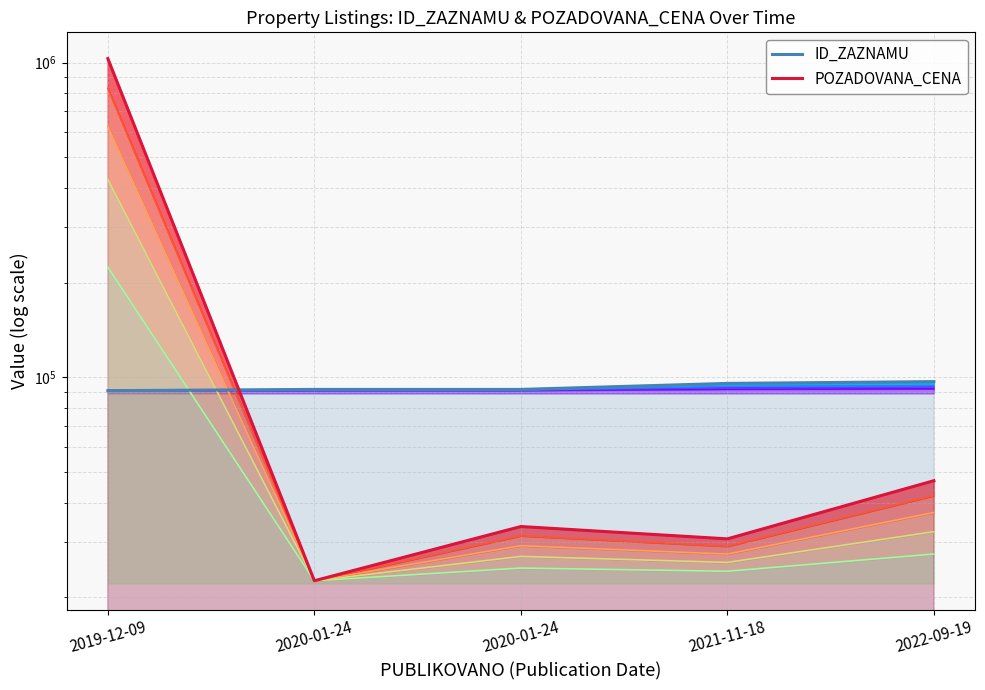

What is the smallest value displayed?

22600.0